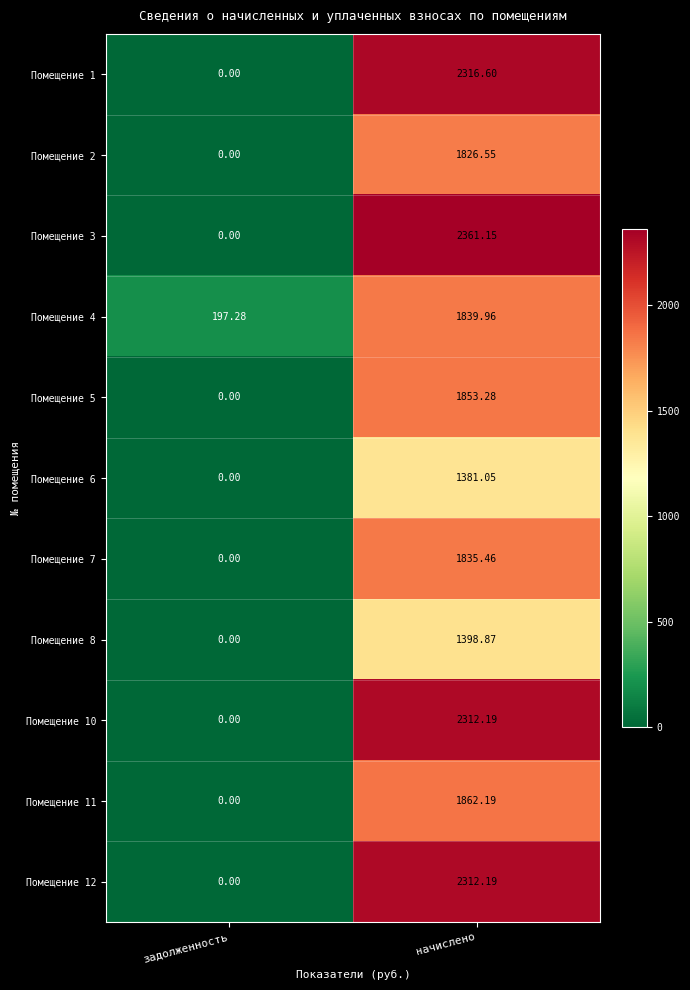

Which label corresponds to the smallest value in the chart?

задолженность